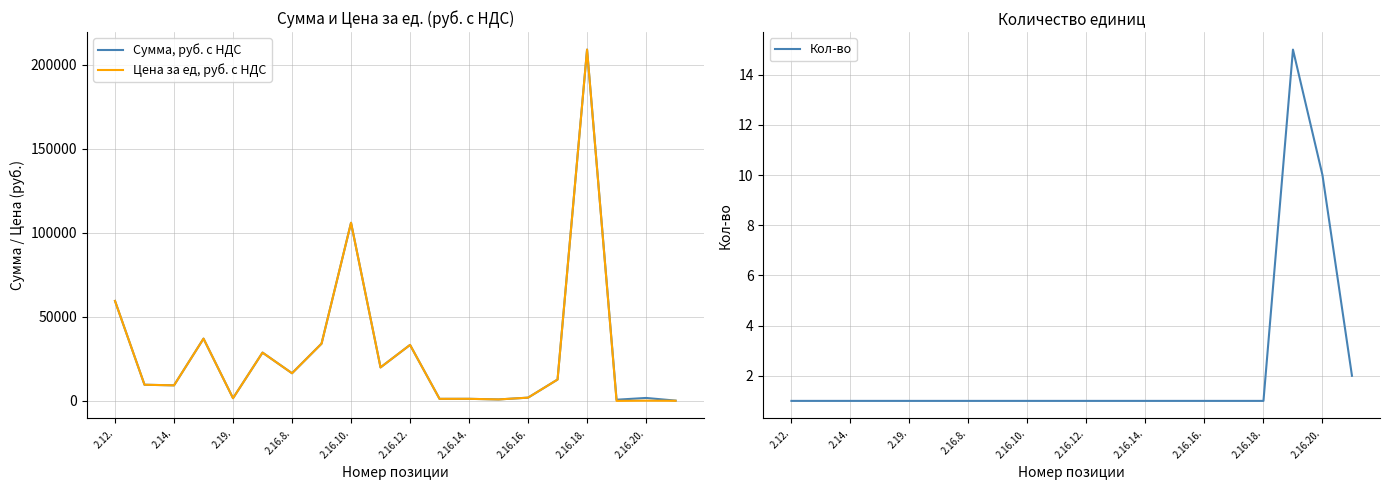

Which series has the largest range (max minus min)?

Цена за ед, руб. с НДС